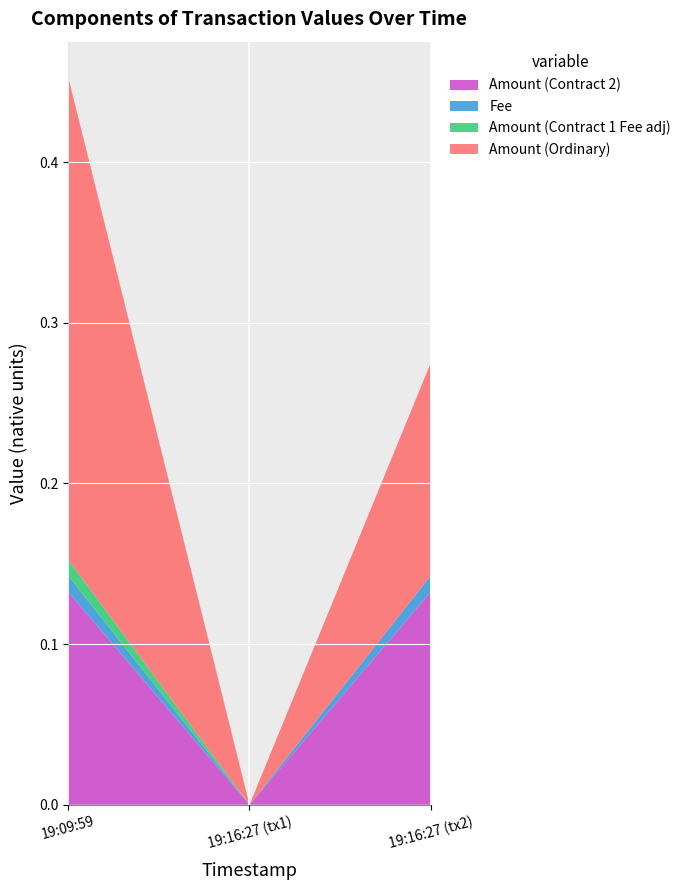

True or false: Amount (Contract 2) has a value of -0.1 at 19:16:27 (tx1).

False